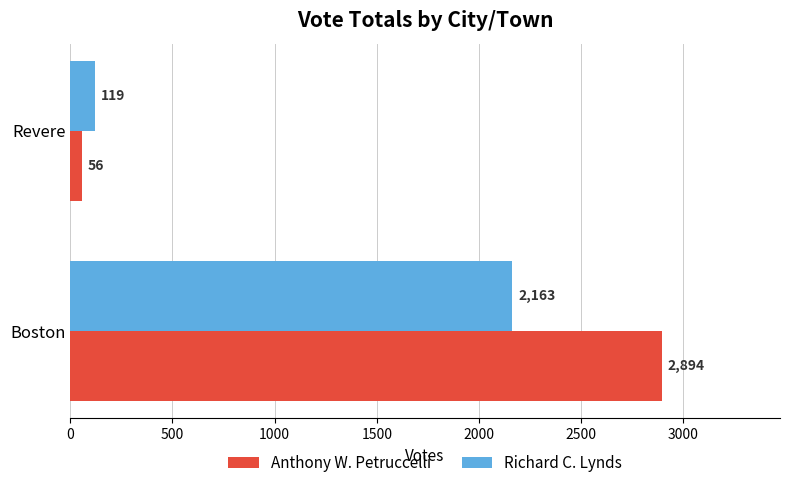

Which category has the lowest value across all series?

Revere